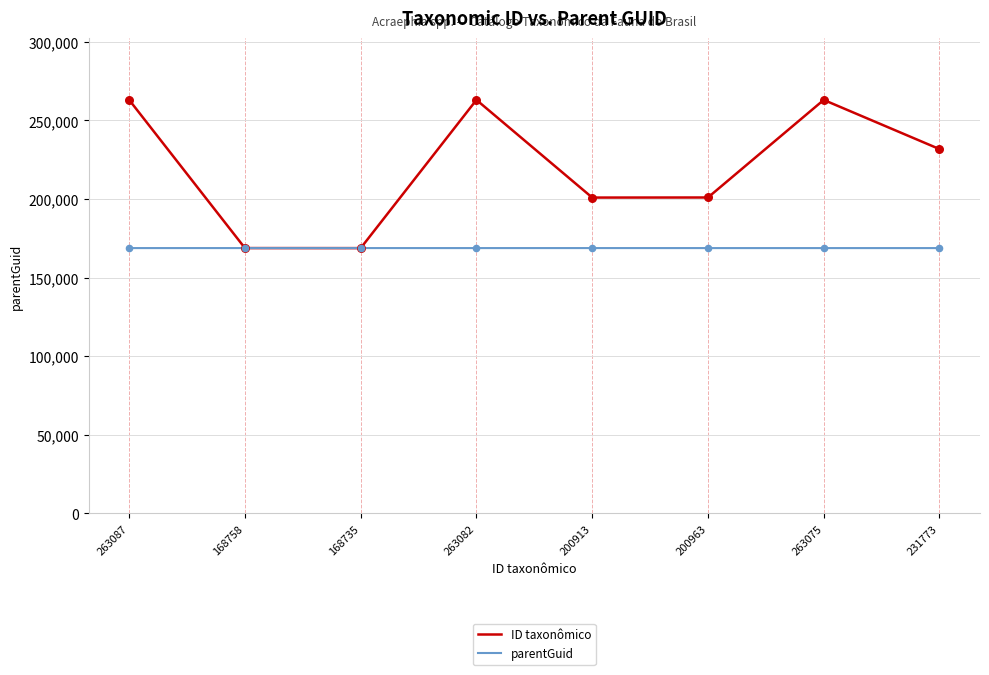

Which series has the largest total across all categories?

ID taxonômico